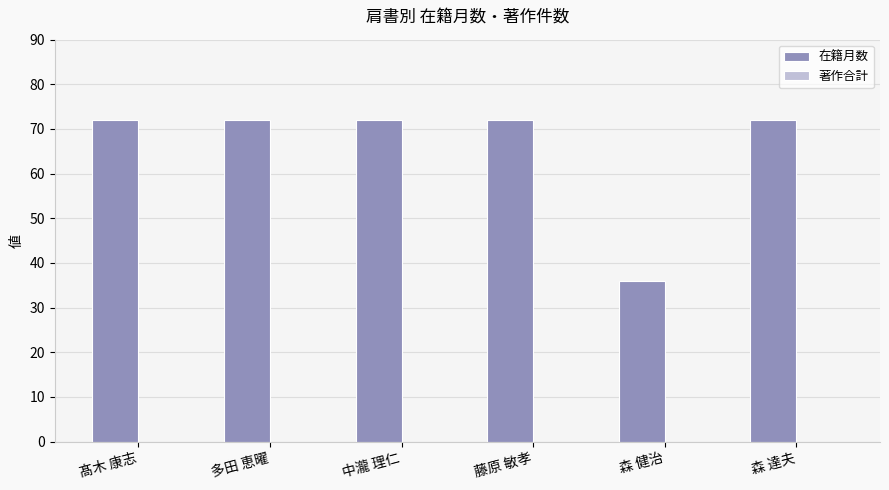

What is the label of the 4th bar from the left?

藤原 敏孝